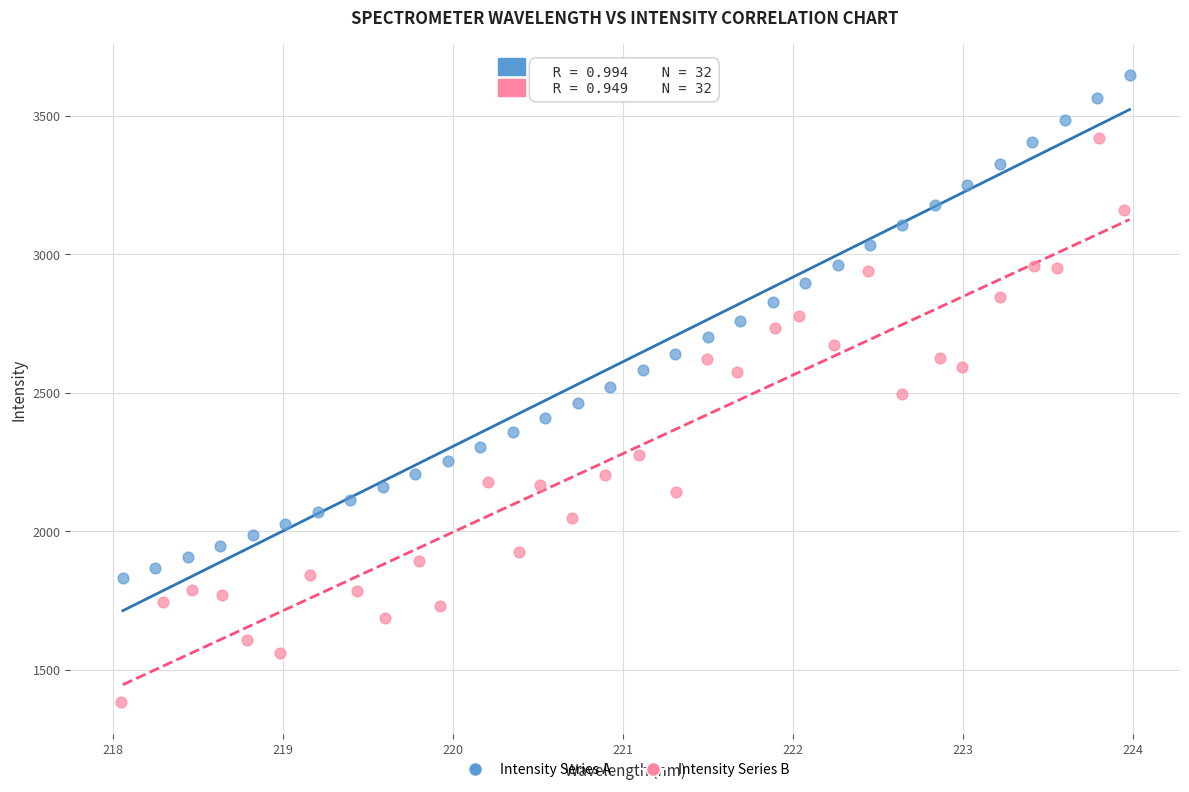

Which series contains the highest Y value?

Intensity Series A